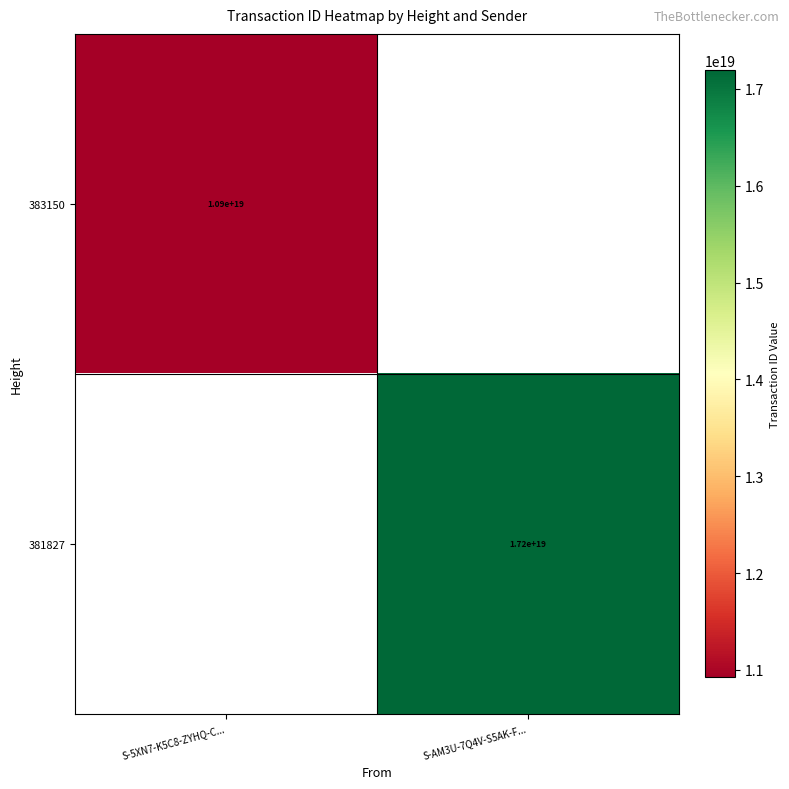

How many distinct data groups are displayed?

2